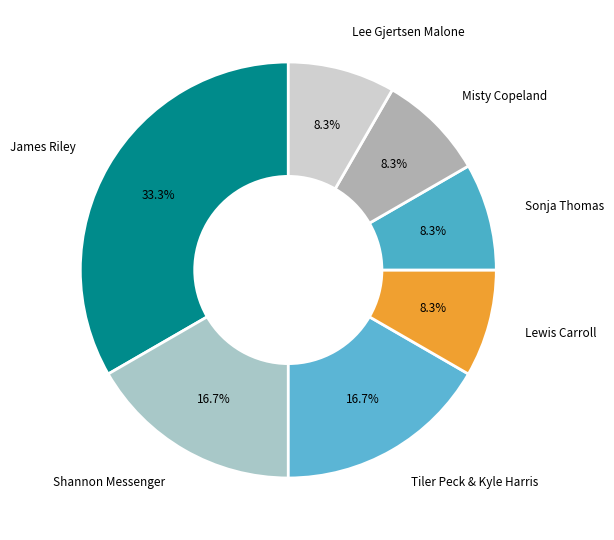

Approximately how many times larger is the value at Shannon Messenger compared to Lee Gjertsen Malone?

2.0